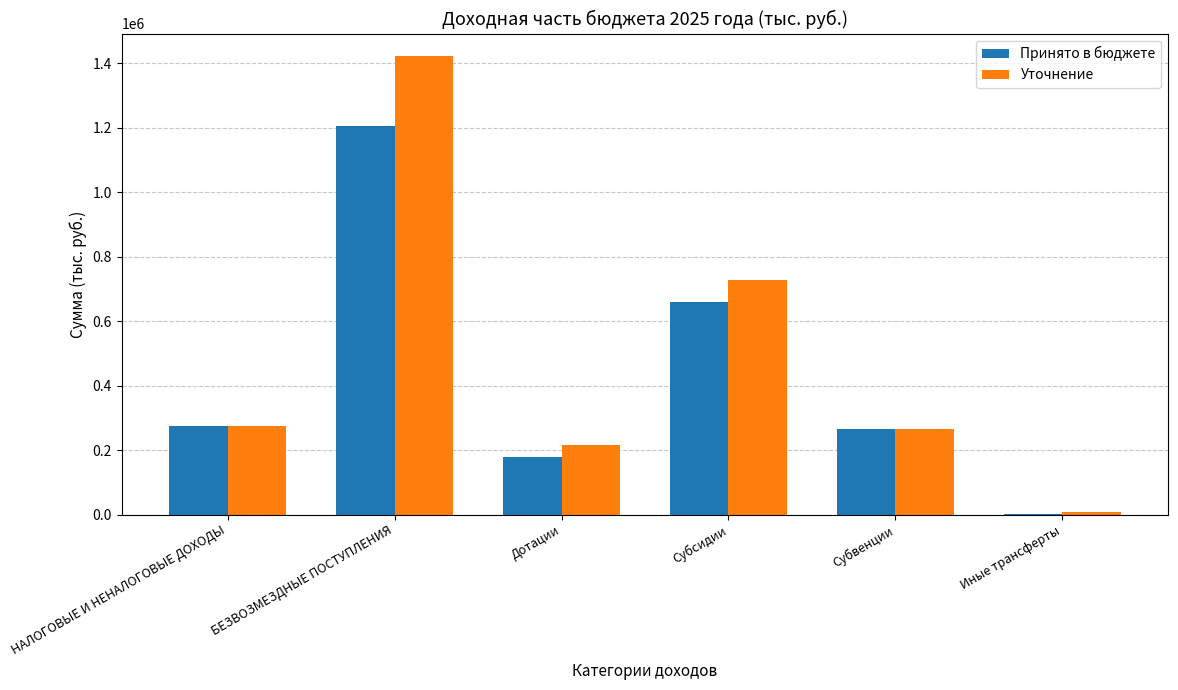

Between Дотации and Субвенции, which series saw the biggest shift?

Принято в бюджете